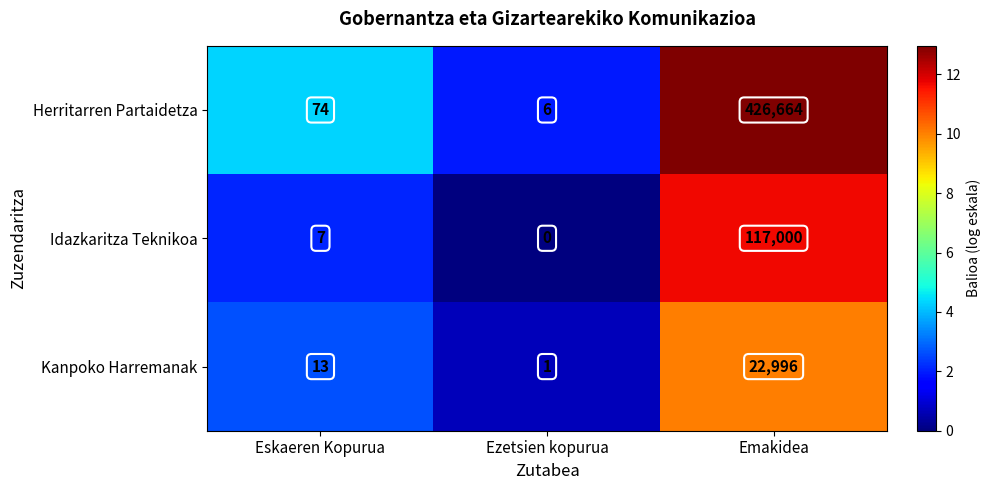

How many series are shown in this chart?

3